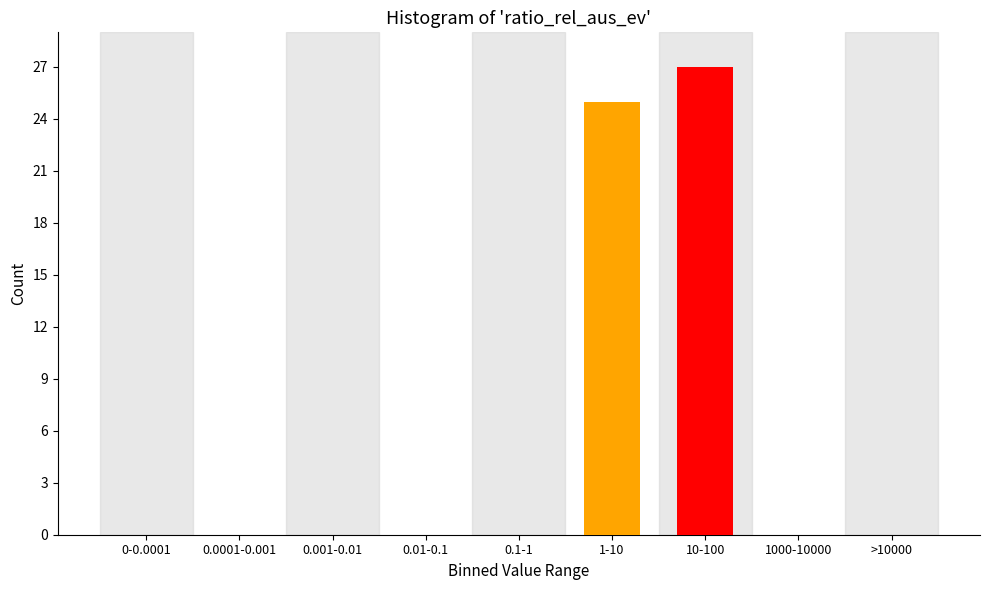

Reading left to right, extract all data points from this chart.

0-0.0001=0	0.0001-0.001=0	0.001-0.01=0	0.01-0.1=0	0.1-1=0	1-10=25	10-100=27	1000-10000=0	>10000=0